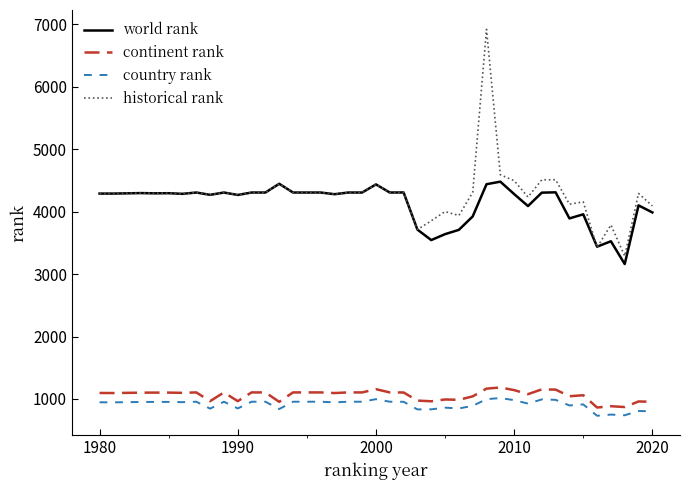

True or false: country rank has more than 0 points higher than both neighbors.

True